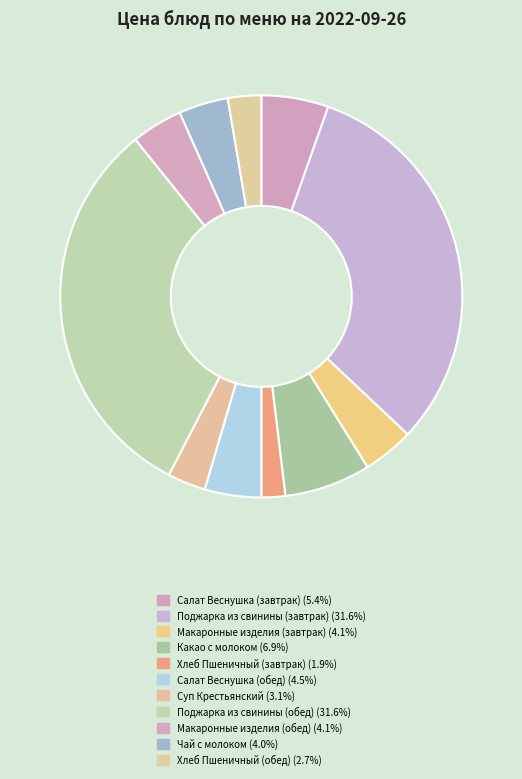

Is Какао с молоком the majority of the pie?

No